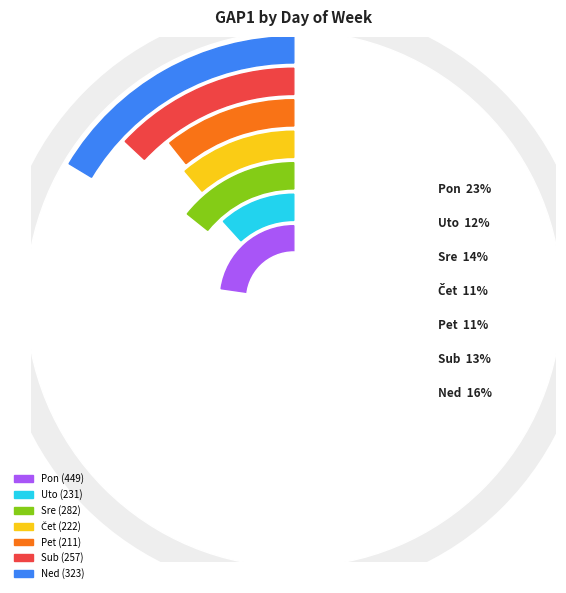

Approximately how many times larger is the value at Sre compared to Čet?

1.3